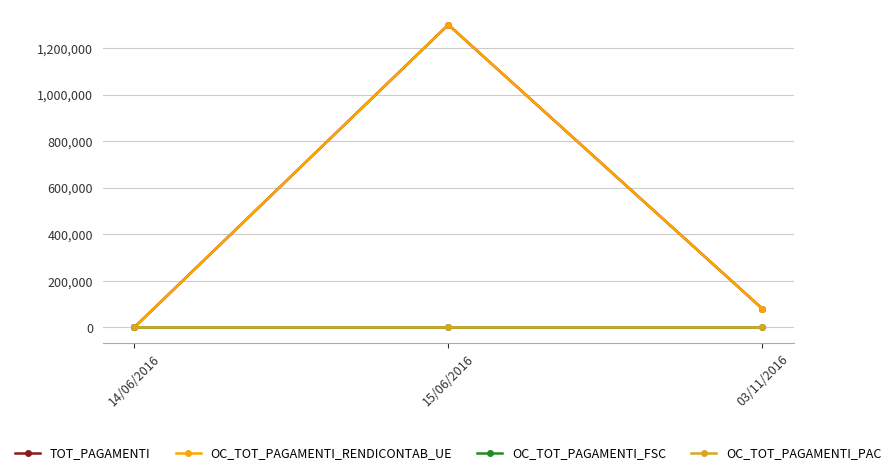

What position from the right is 15/06/2016?

2